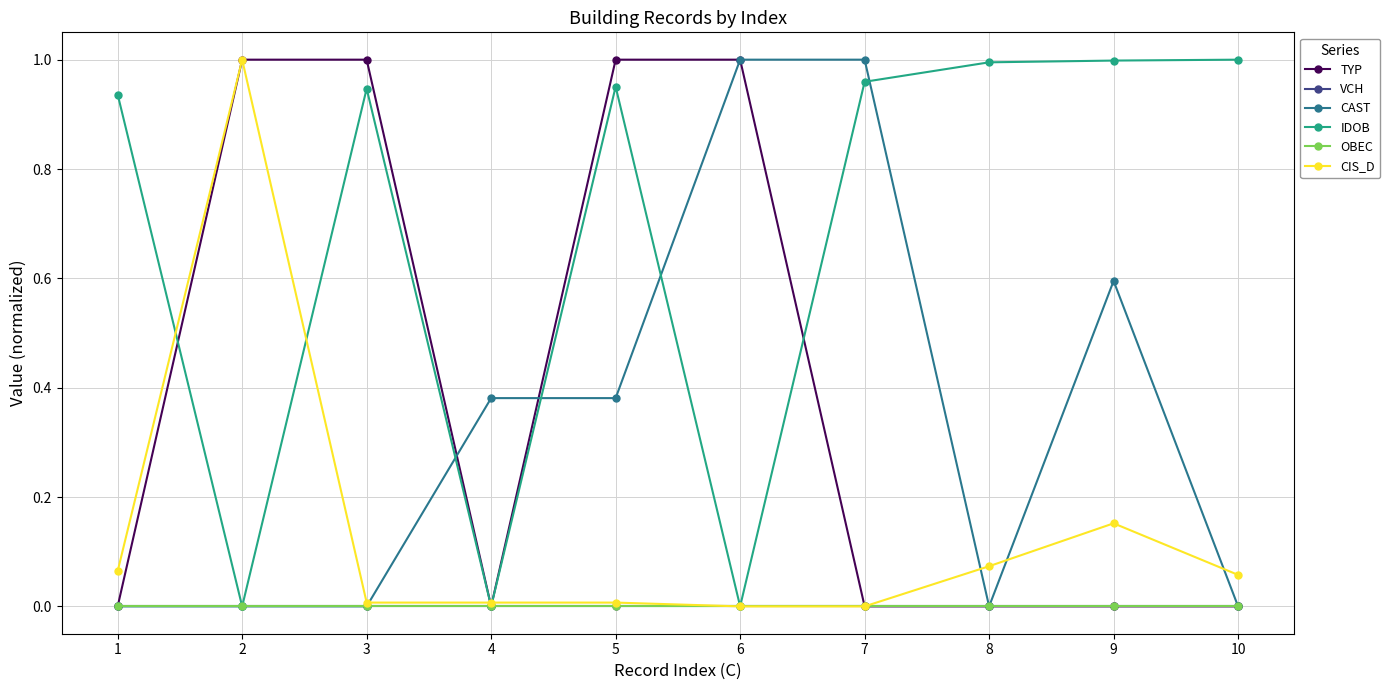

How many intersections are there between TYP and IDOB?

4